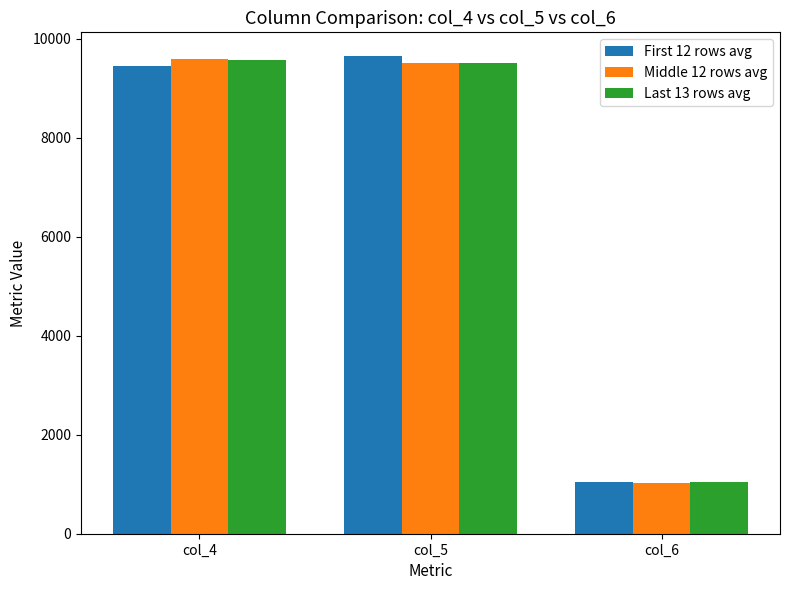

What is the spread (max minus min) of values at col_6?

11